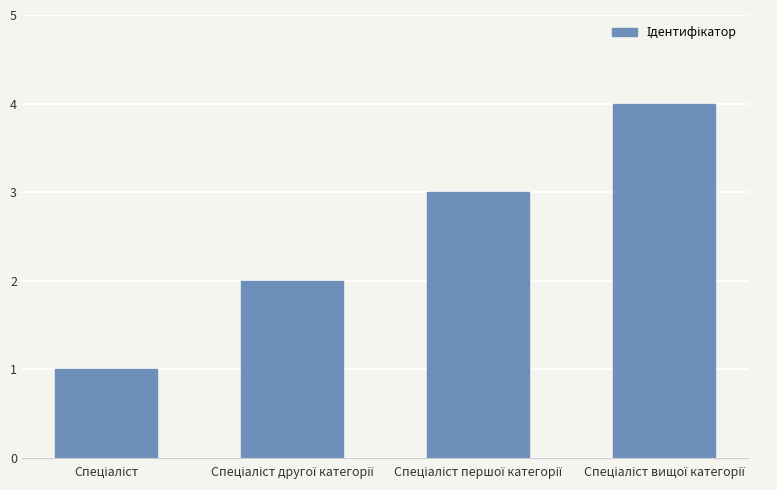

What is the sum of all values?

10